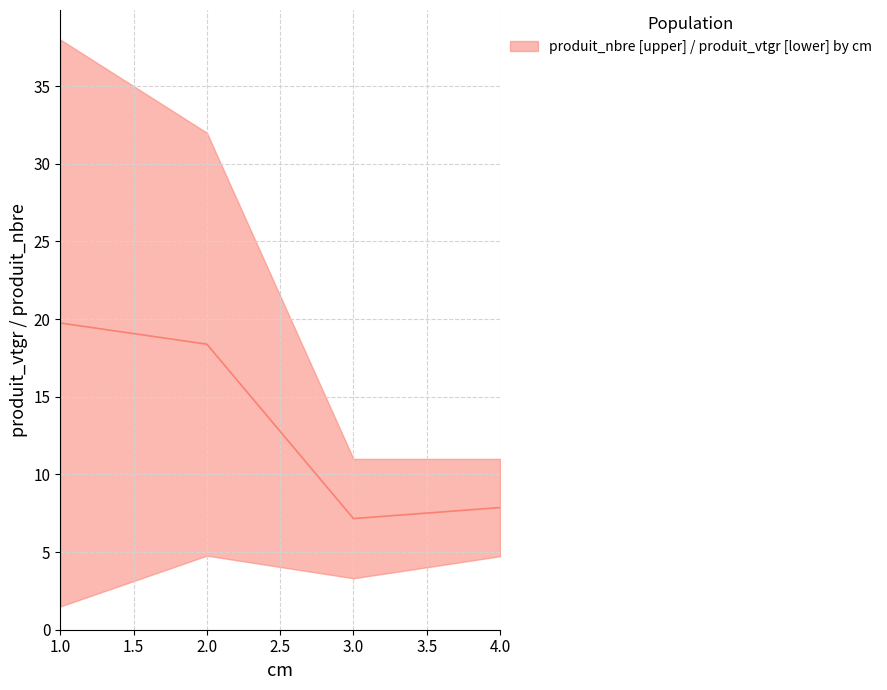

Is it true that the value at 3 is 7.2?

True